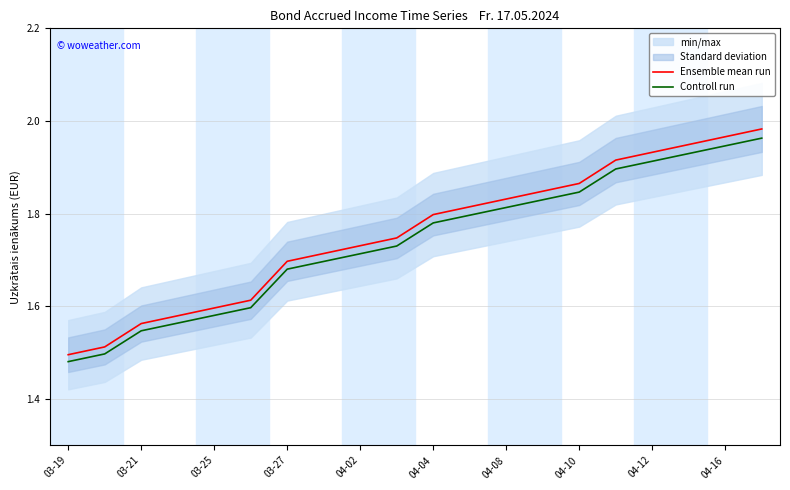

Which category has the lowest value across all series?

03-19